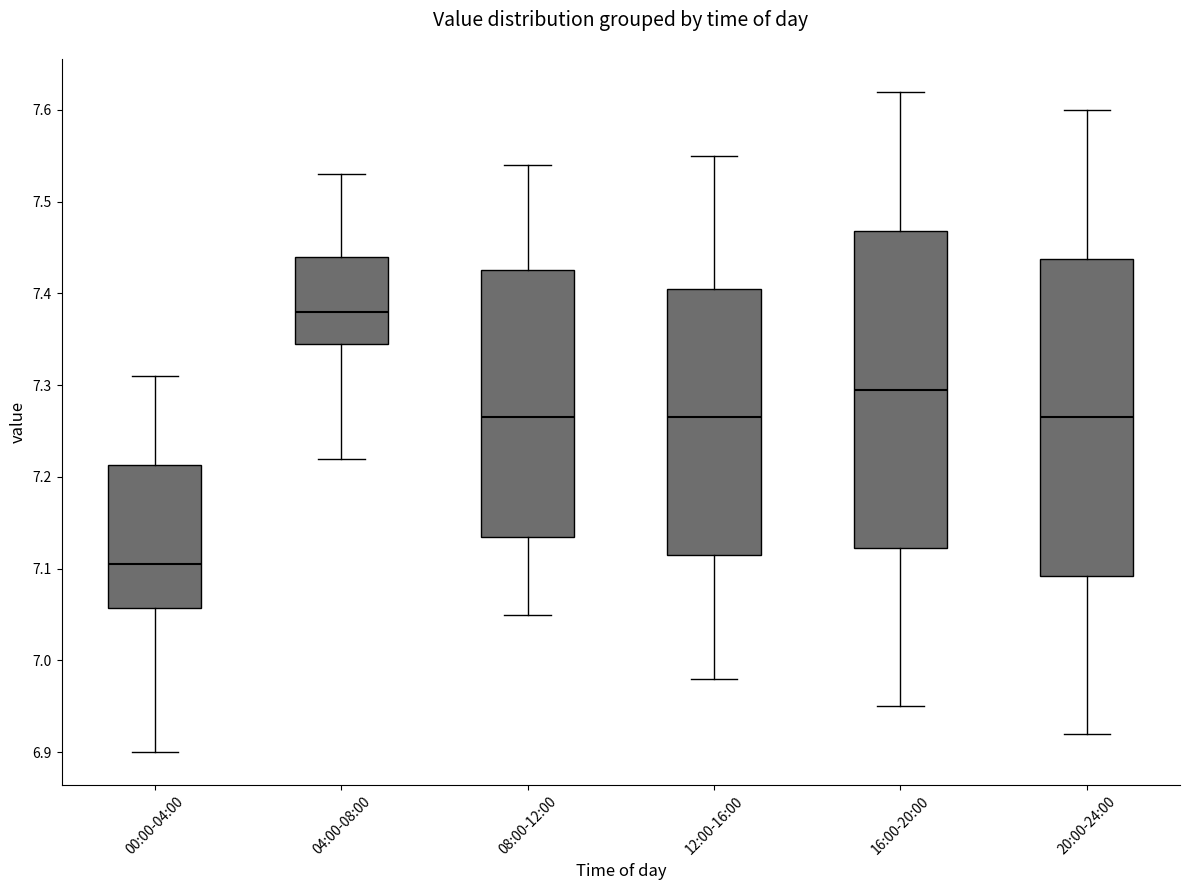

Which box has the lowest median line?

00:00-04:00